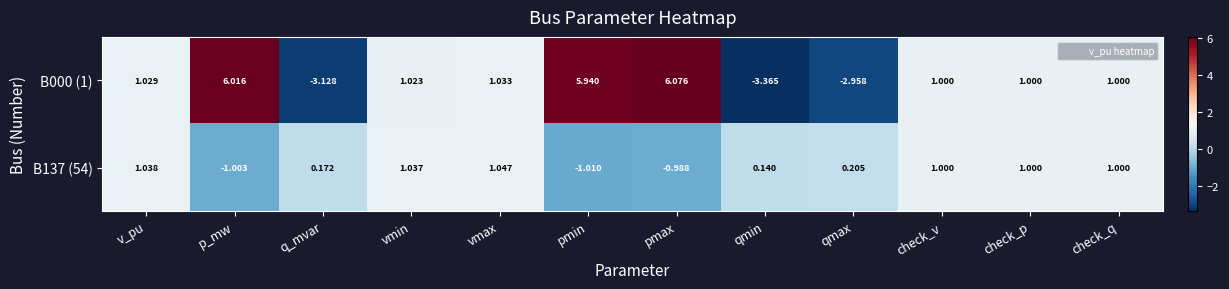

Which series has the largest total across all categories?

B000 (1)